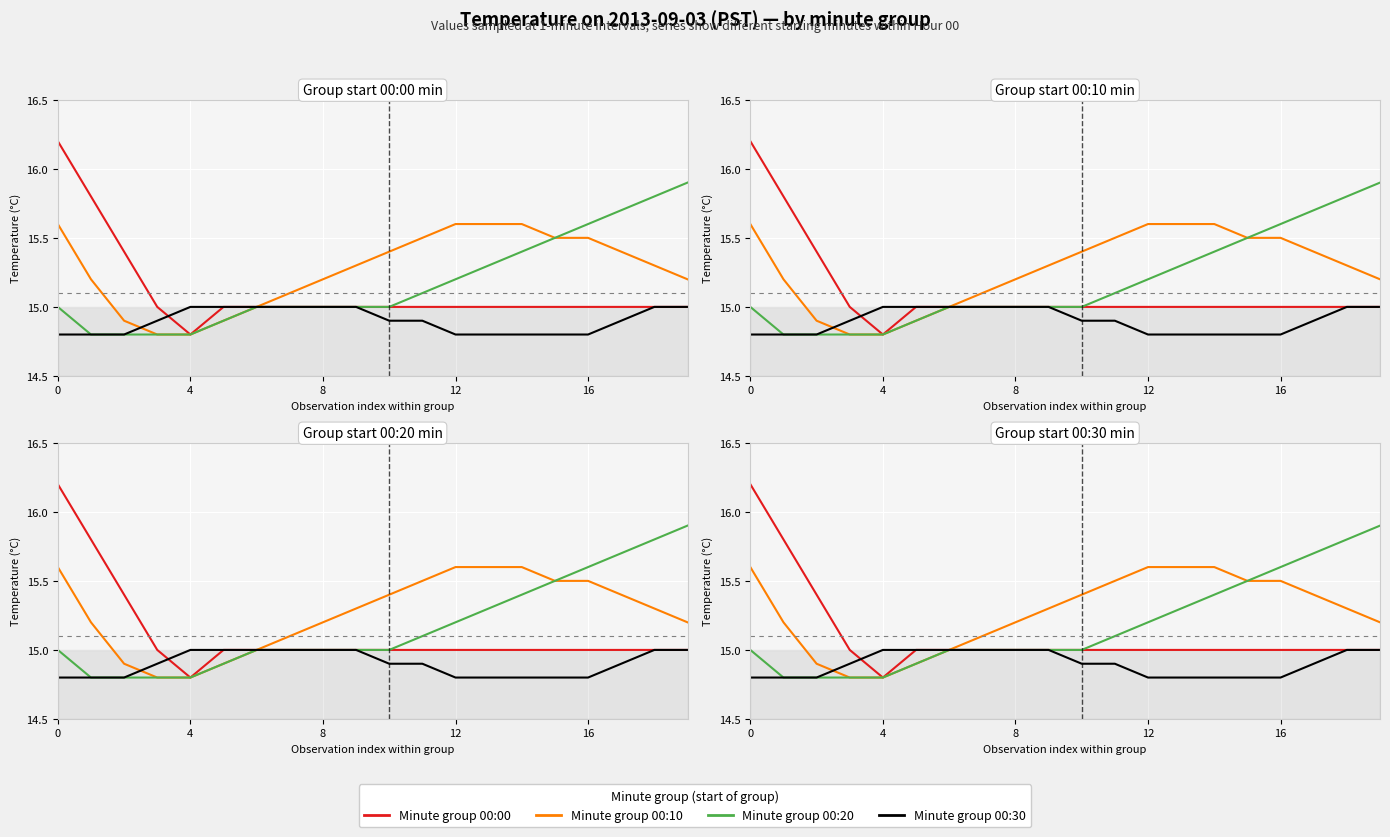

How many categories are shown in the chart?

20